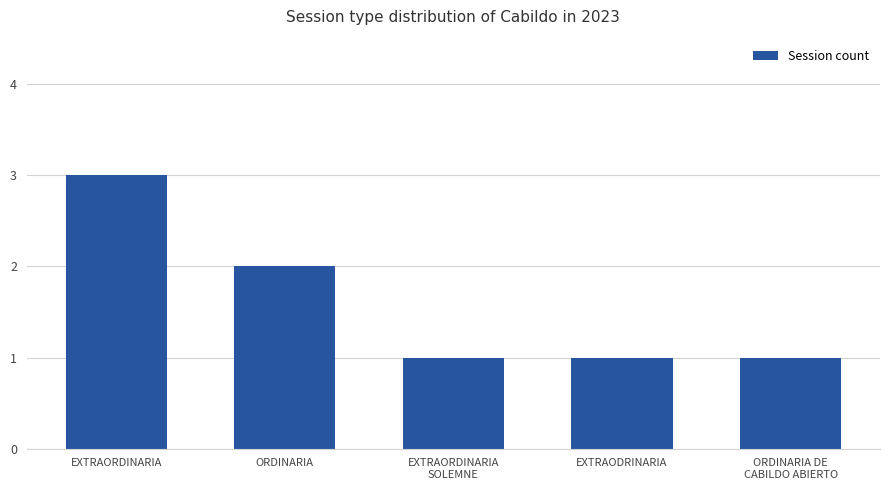

Approximately how many times larger is the value at EXTRAODRINARIA compared to ORDINARIA DE
CABILDO ABIERTO?

1.0